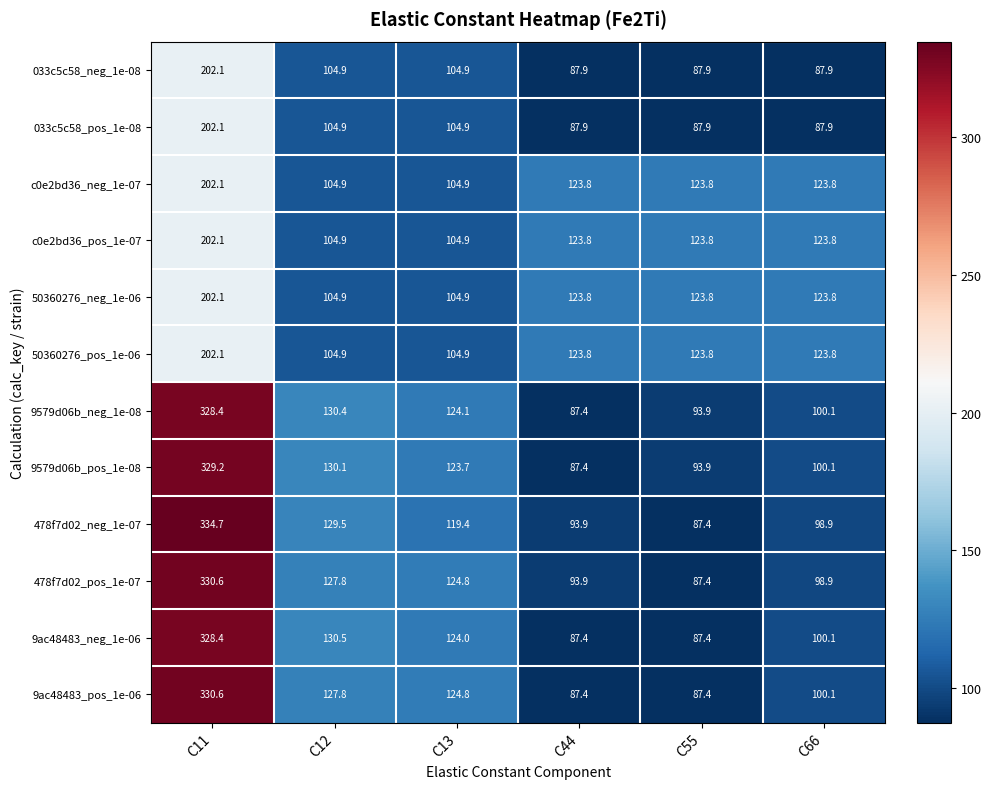

What is the smallest value displayed?

87.4